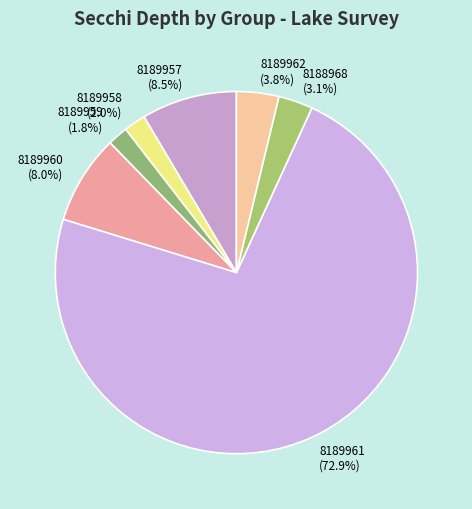

Do 8189958 (2.0%) and 8189957 (8.5%) together represent more than half of the pie?

No